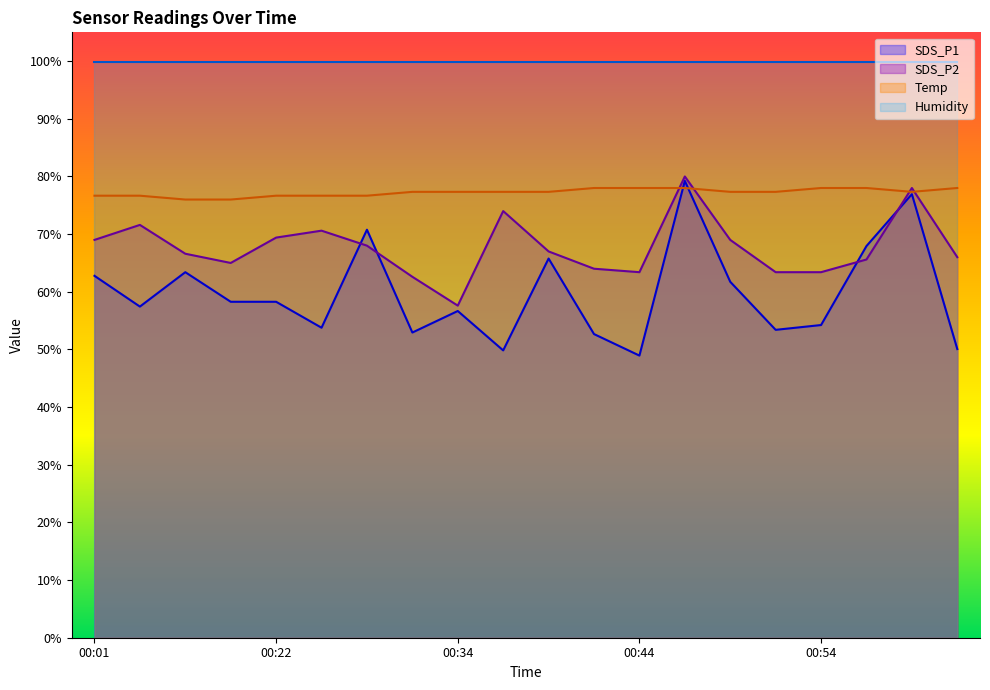

Which series has the largest total across all categories?

Humidity